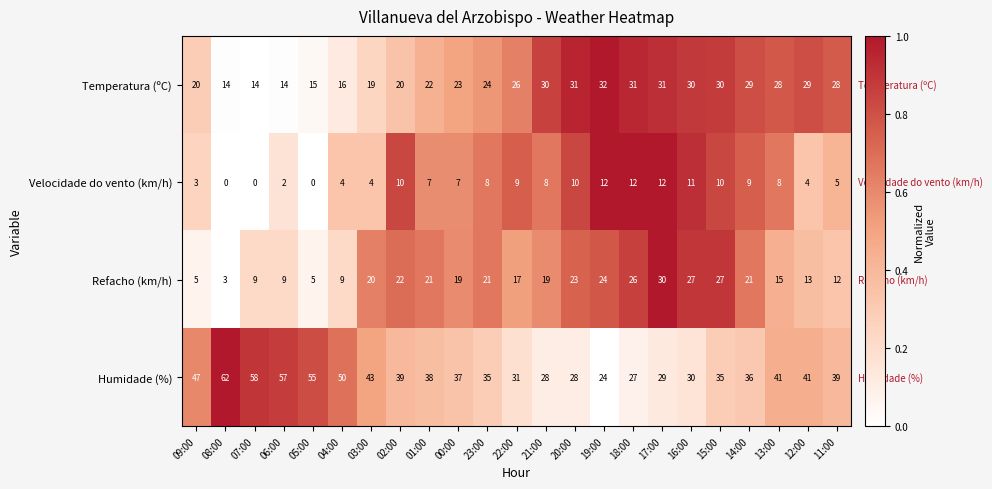

Rank the series at 03:00 from highest to lowest value.

Humidade (%), Refacho (km/h), Temperatura (ºC), Velocidade do vento (km/h)